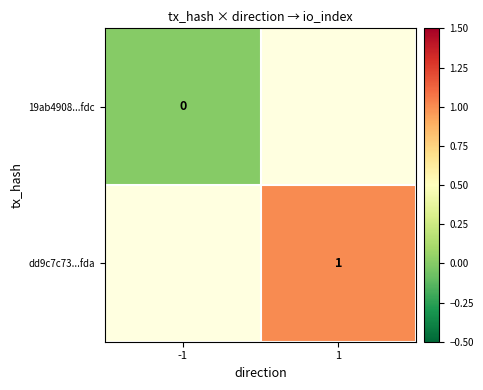

The value of dd9c7c73...fda at 1 is 1. True or false?

True